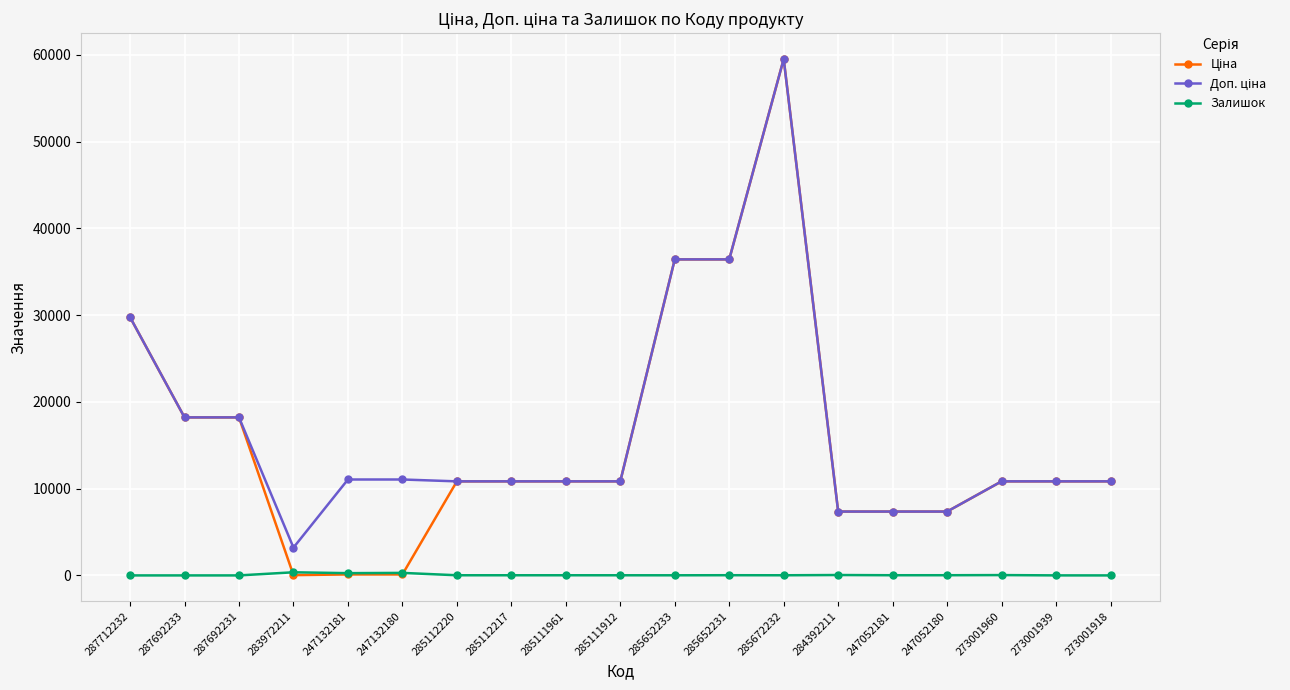

Which category has the highest value across all series?

285672232